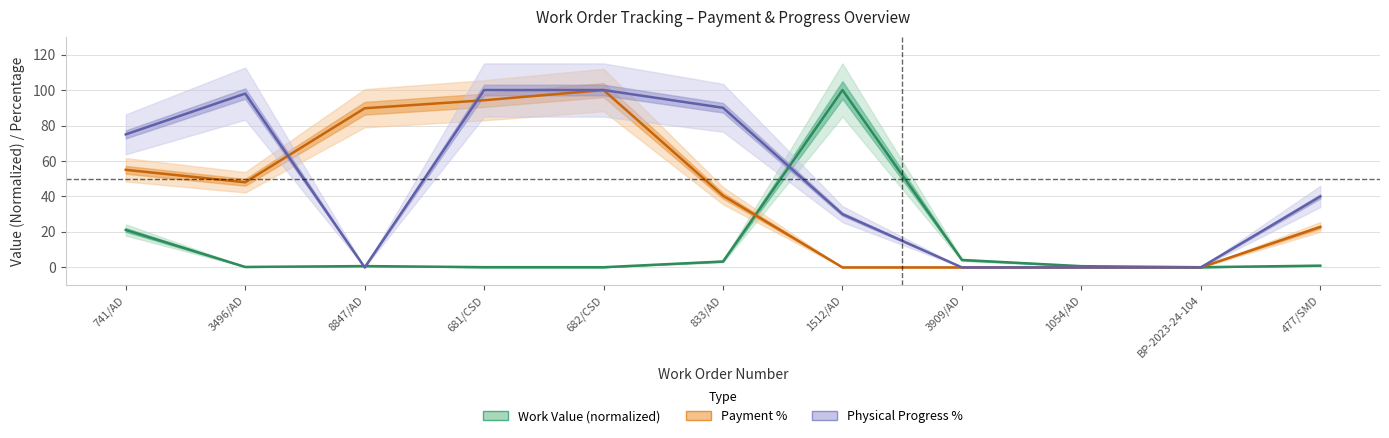

What is the label of the 2nd point from the right?

BP-2023-24-104